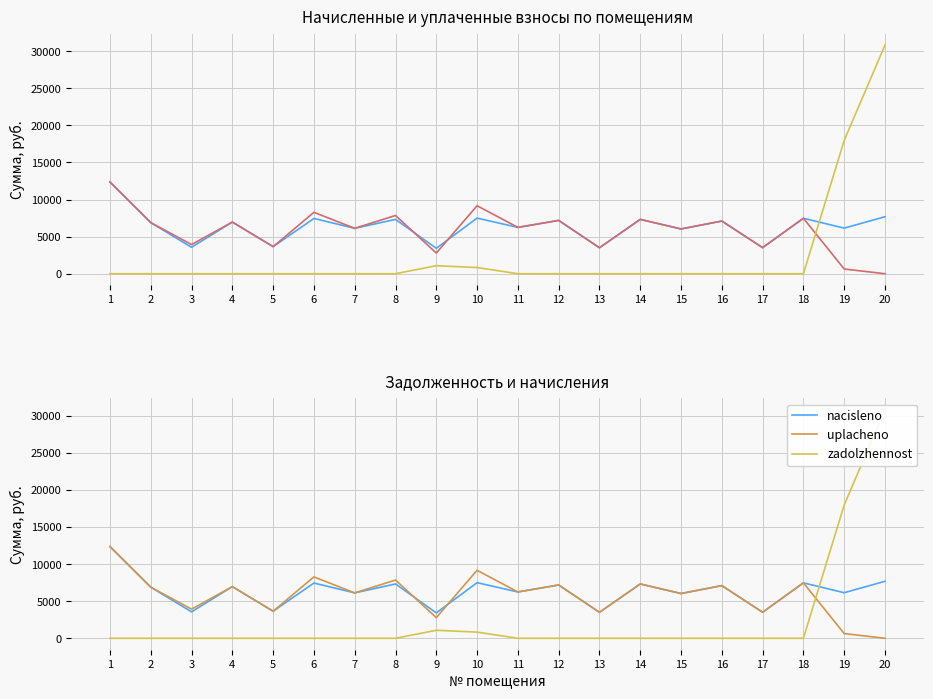

How many distinct data groups are displayed?

3